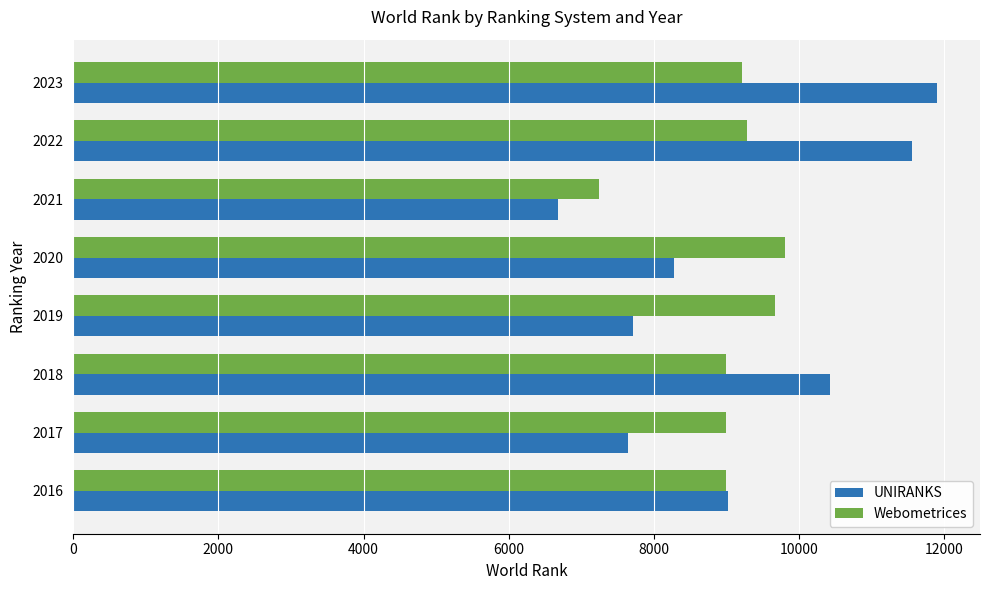

How many data points in Webometrices are less than 9208?

4